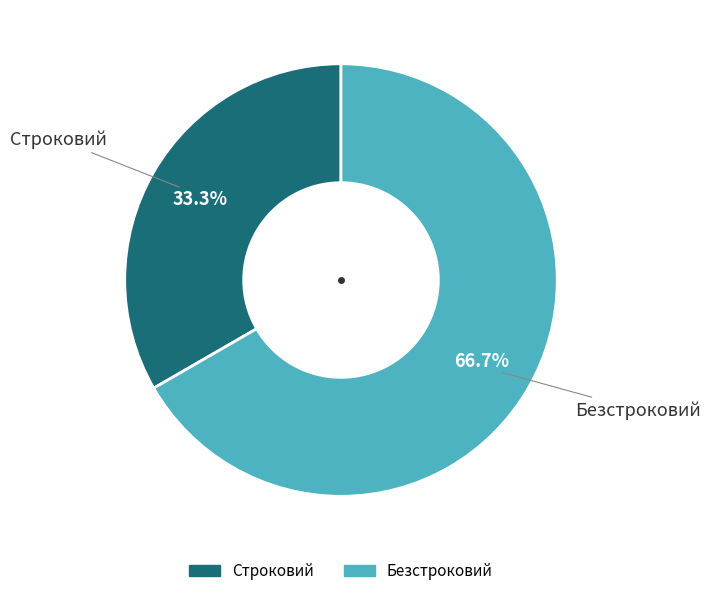

To the nearest percent, what percentage of the pie is Безстроковий?

67%